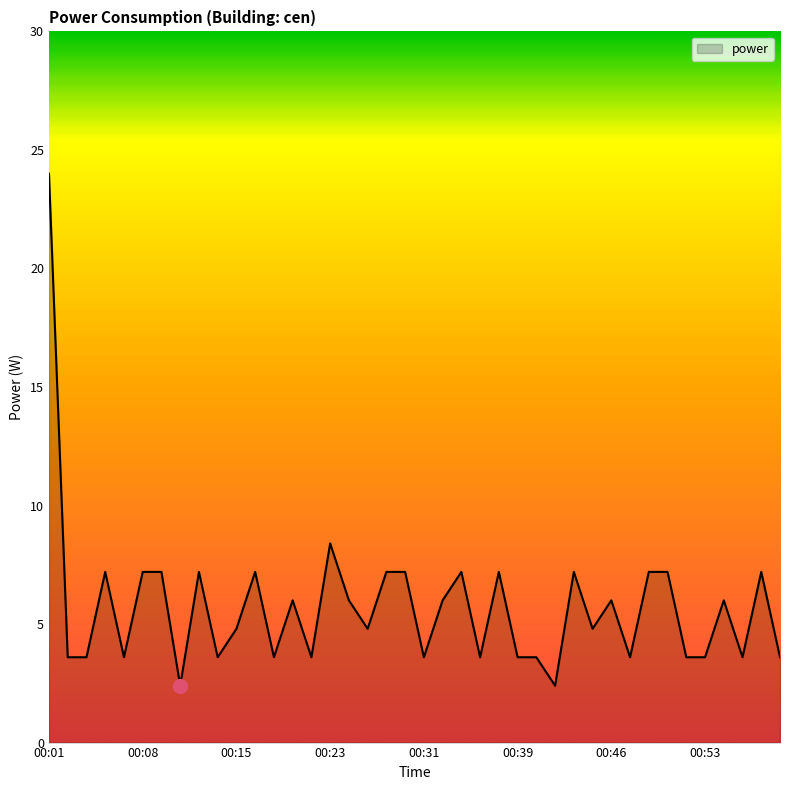

How many lines are shown in the chart?

1